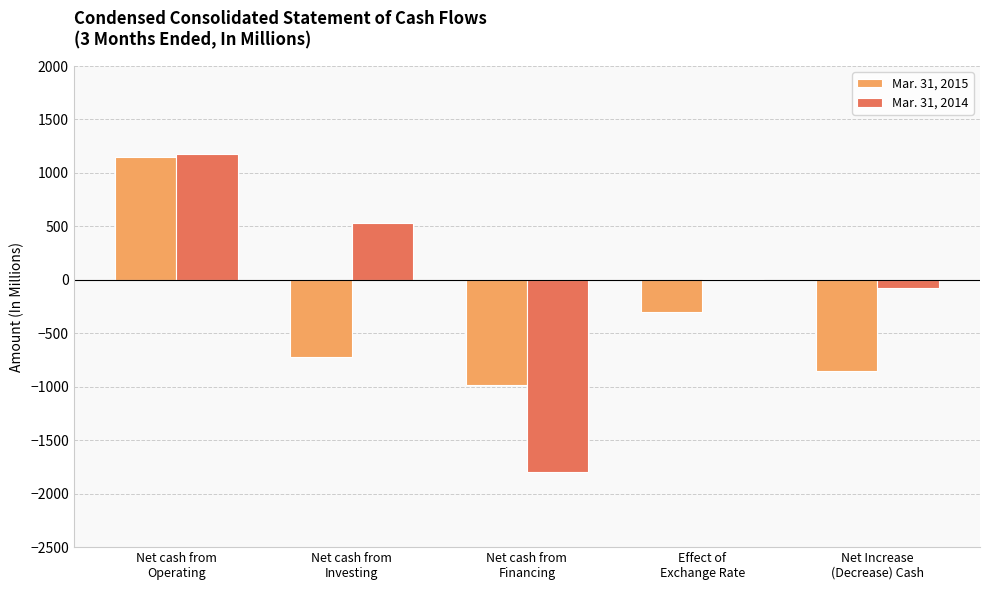

Where does the Mar. 31, 2015 series first go above -724?

Net cash from
Operating